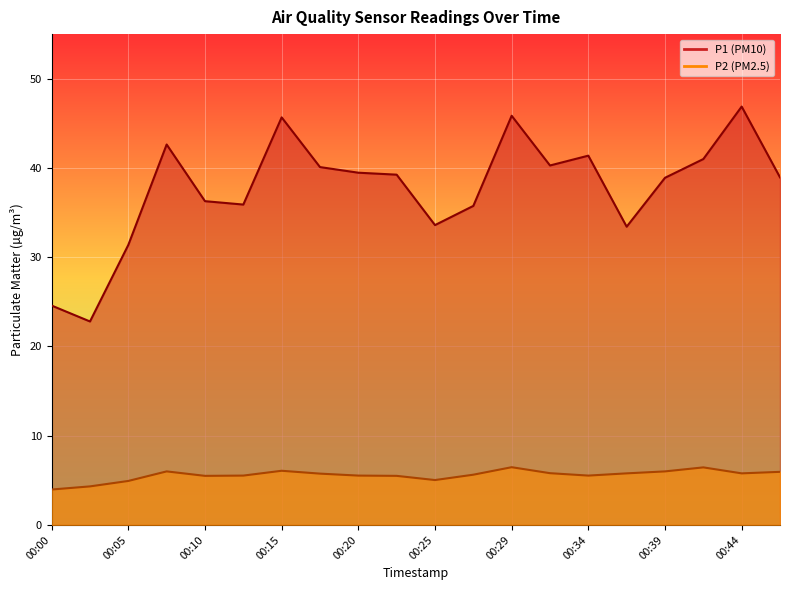

True or false: P1 and P2 intersect in this chart.

False